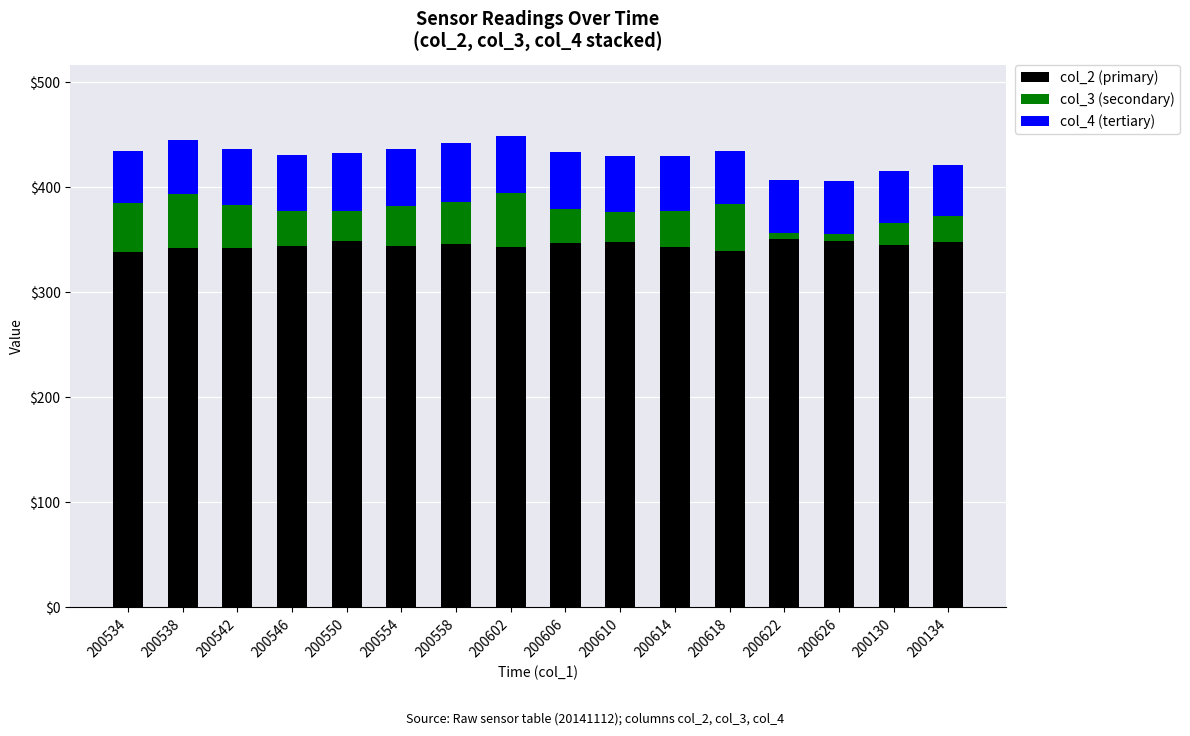

What is the total value across all series at 200134?

421.5